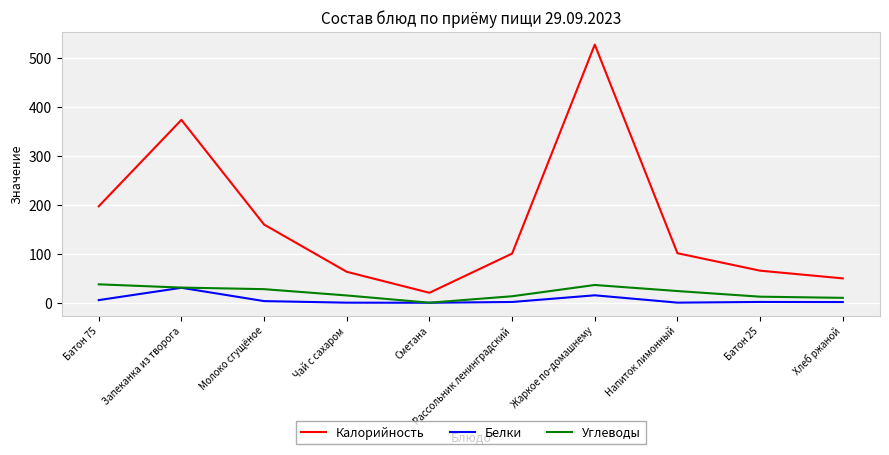

The Калорийность series shows 51.1 at Напиток лимонный. True or false?

False